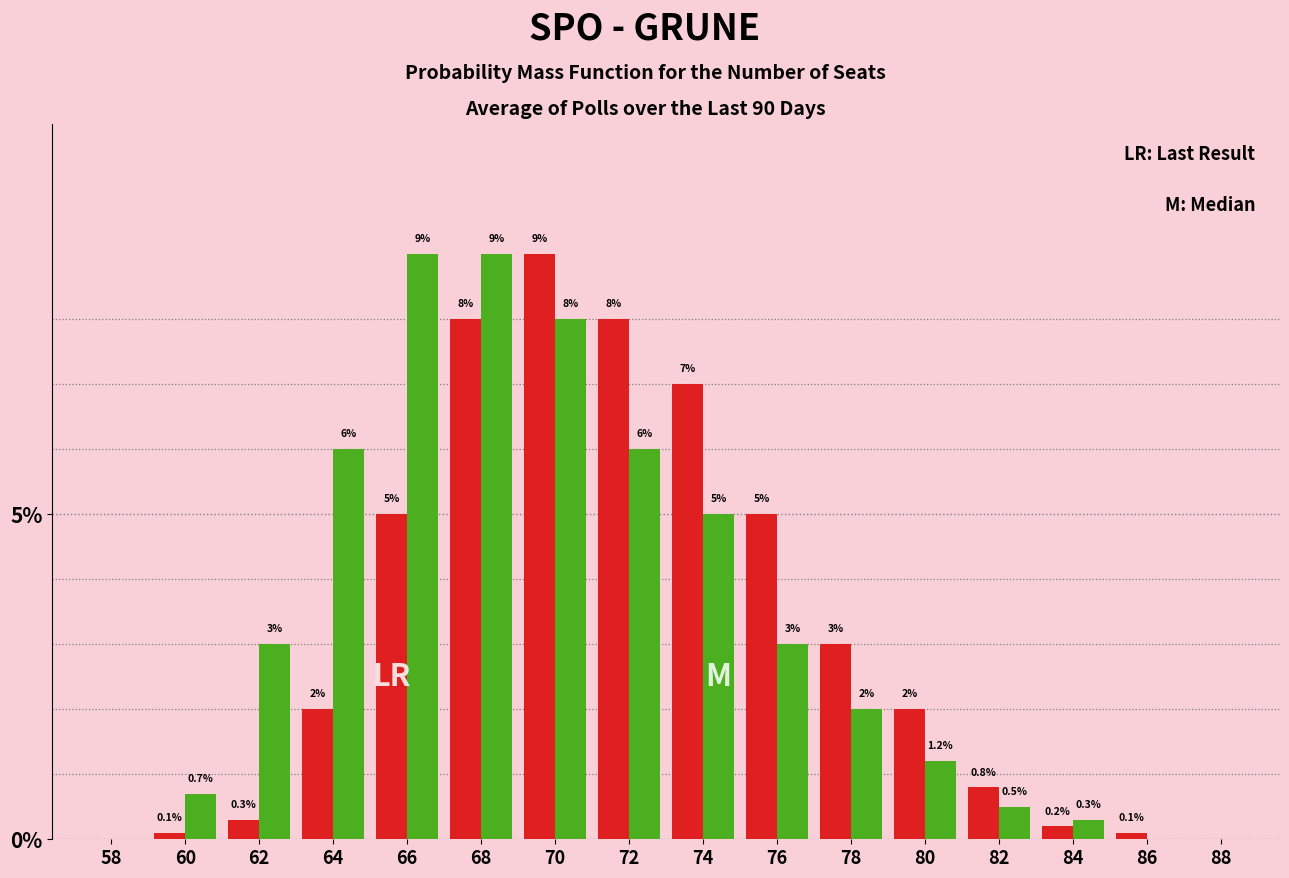

Reading left to right, transcribe all the data shown in this chart.

SPO: 58=0.0	60=0.1	62=0.3	64=2.0	66=5.0	68=8.0	70=9.0	72=8.0	74=7.0	76=5.0	78=3.0	80=2.0	82=0.8	84=0.2	86=0.1	88=0.0
GRUNE: 58=0.0	60=0.7	62=3.0	64=6.0	66=9.0	68=9.0	70=8.0	72=6.0	74=5.0	76=3.0	78=2.0	80=1.2	82=0.5	84=0.3	86=0.0	88=0.0